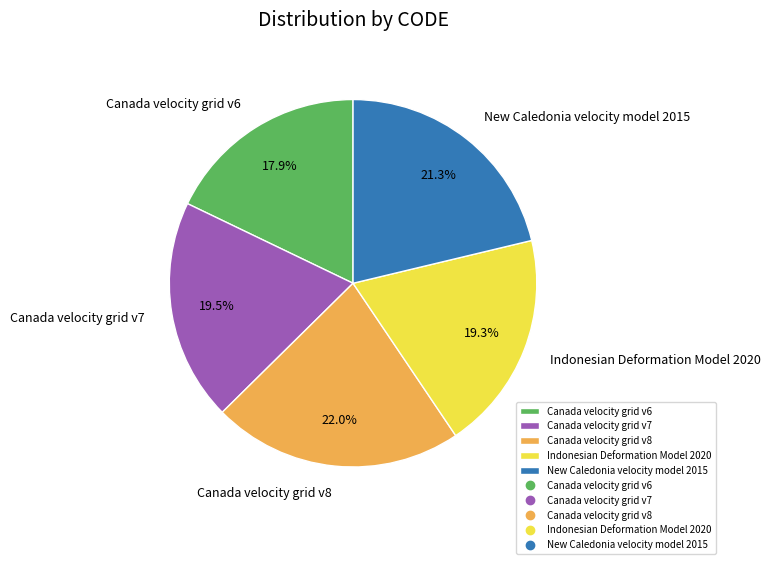

Count the number of slices in the pie.

5